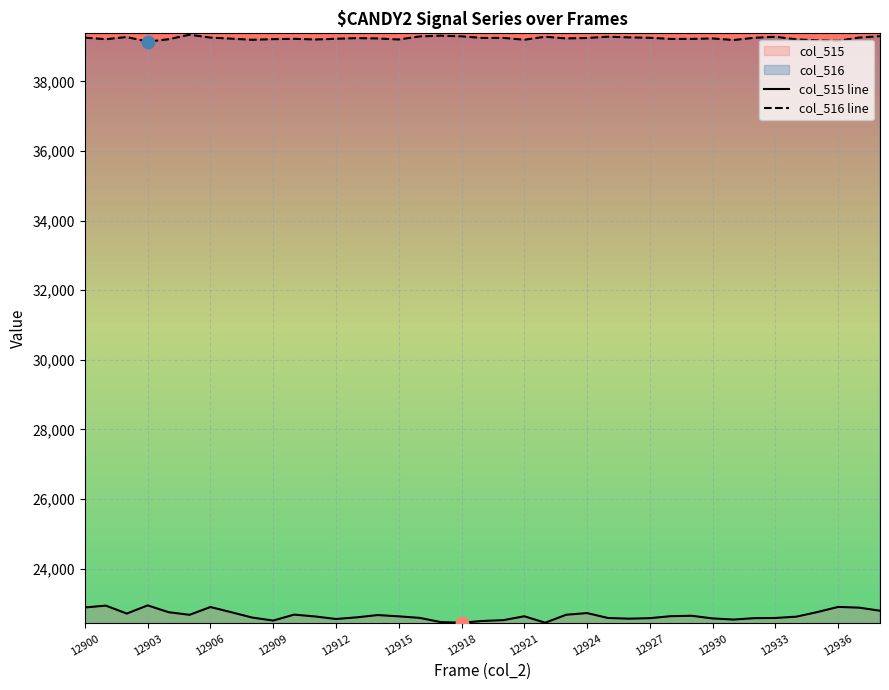

What is the total value across all series at 12909?

61725